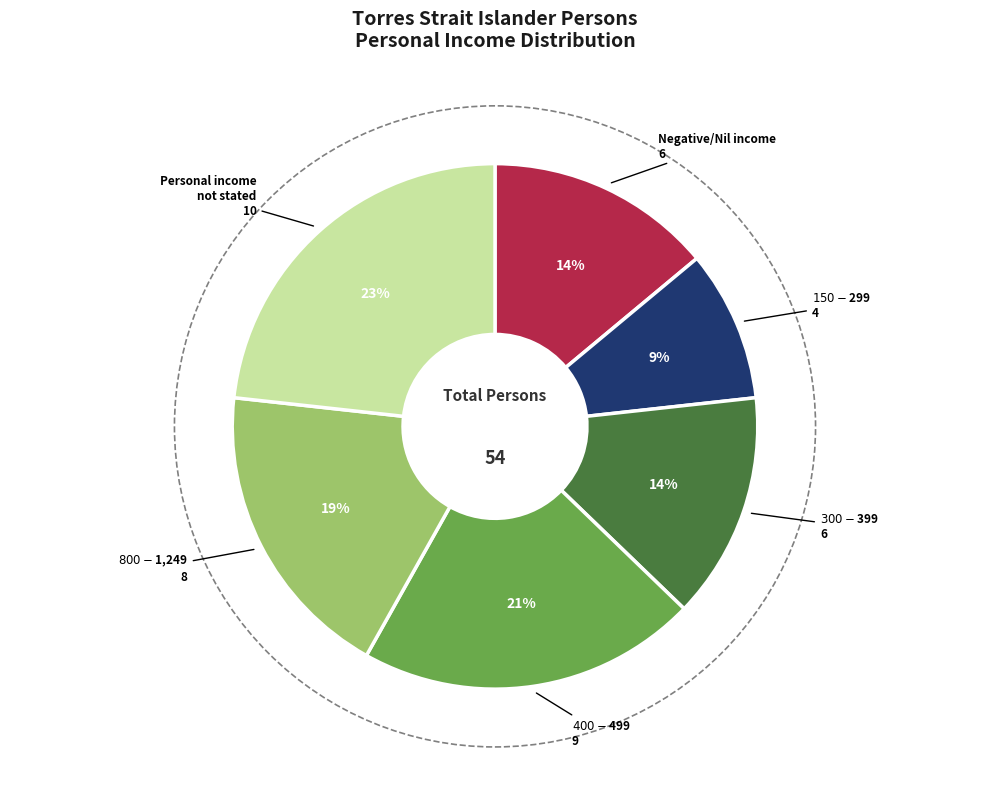

To the nearest percent, what is the difference between the largest and smallest slice percentages?

14%